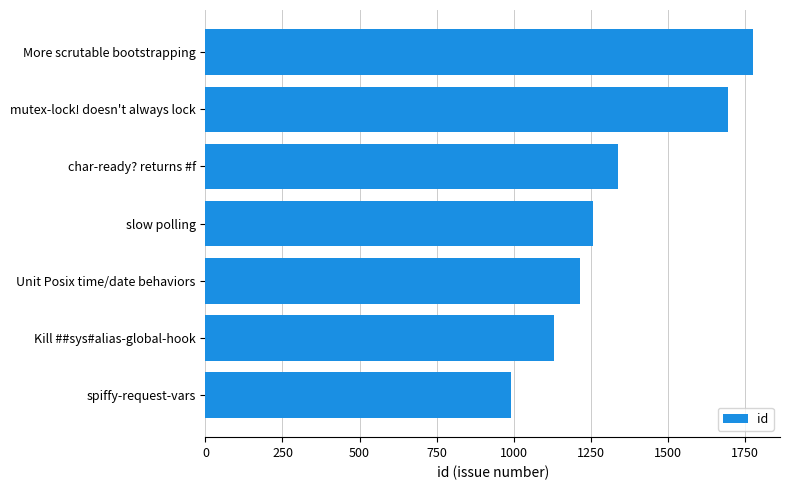

What is the average value?

1344